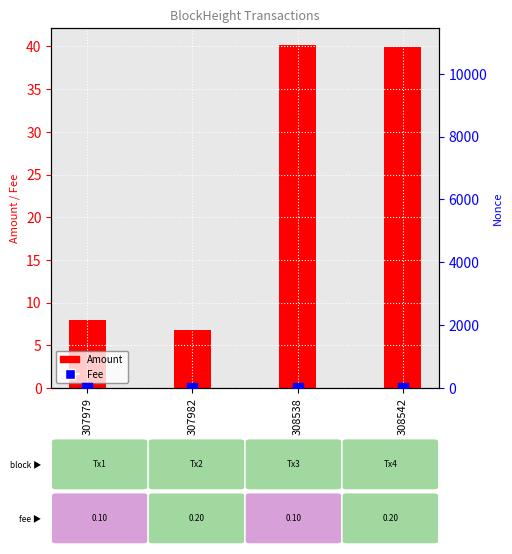

What are all the series names shown in the legend?

Amount, Fee